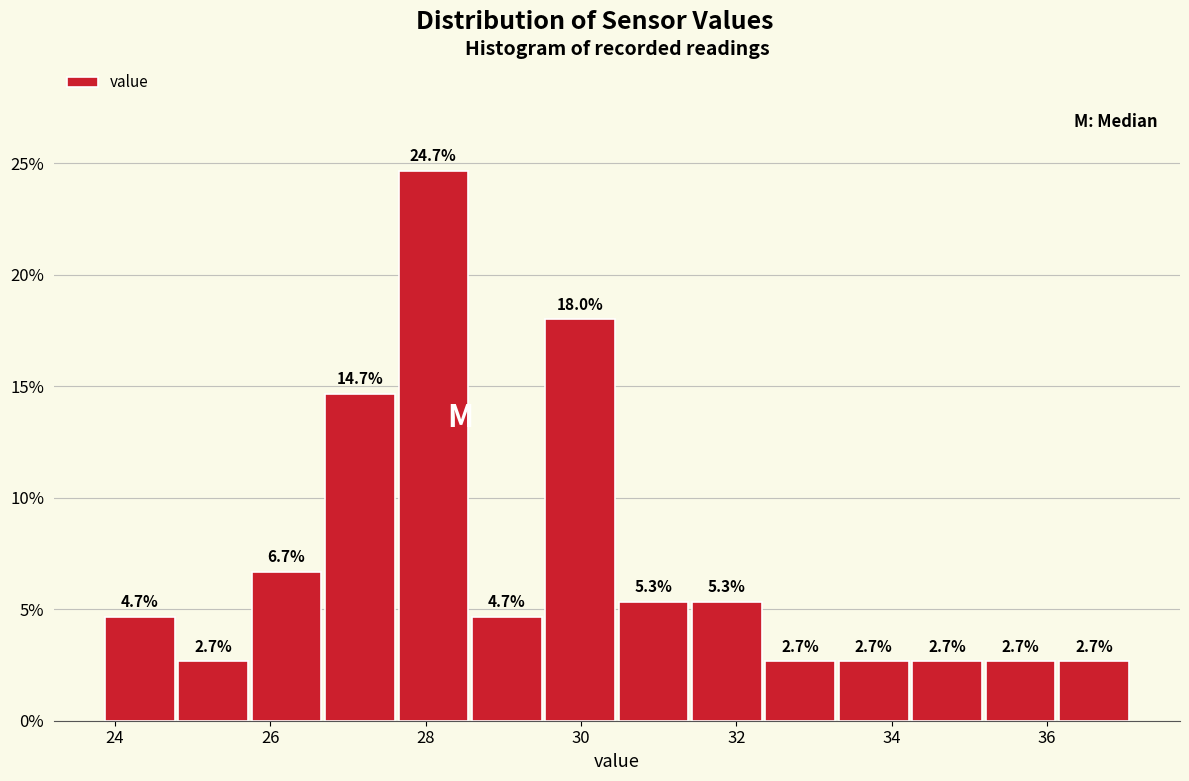

Reading left to right, list every bar in this chart as the range it spans on the x-axis followed by its height. The bar edges are not printed on the chart, so give them approximately, as read against the axis.

23.8 to 24.8: 4.7
24.8 to 25.8: 2.7
25.8 to 26.8: 6.7
26.8 to 27.6: 14.7
27.6 to 28.6: 24.7
28.6 to 29.6: 4.7
29.6 to 30.4: 18.0
30.4 to 31.4: 5.3
31.4 to 32.4: 5.3
32.4 to 33.4: 2.7
33.4 to 34.2: 2.7
34.2 to 35.2: 2.7
35.2 to 36.2: 2.7
36.2 to 37.2: 2.7